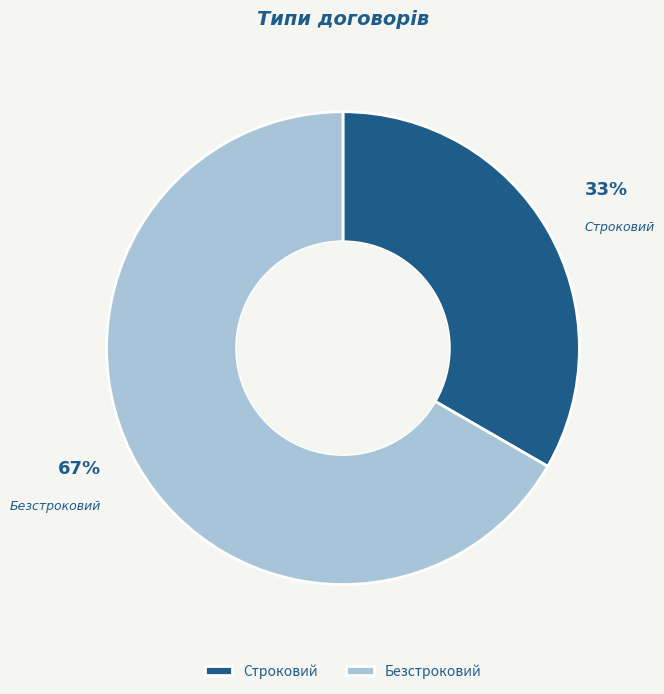

Which slice represents more than half of the pie?

Безстроковий